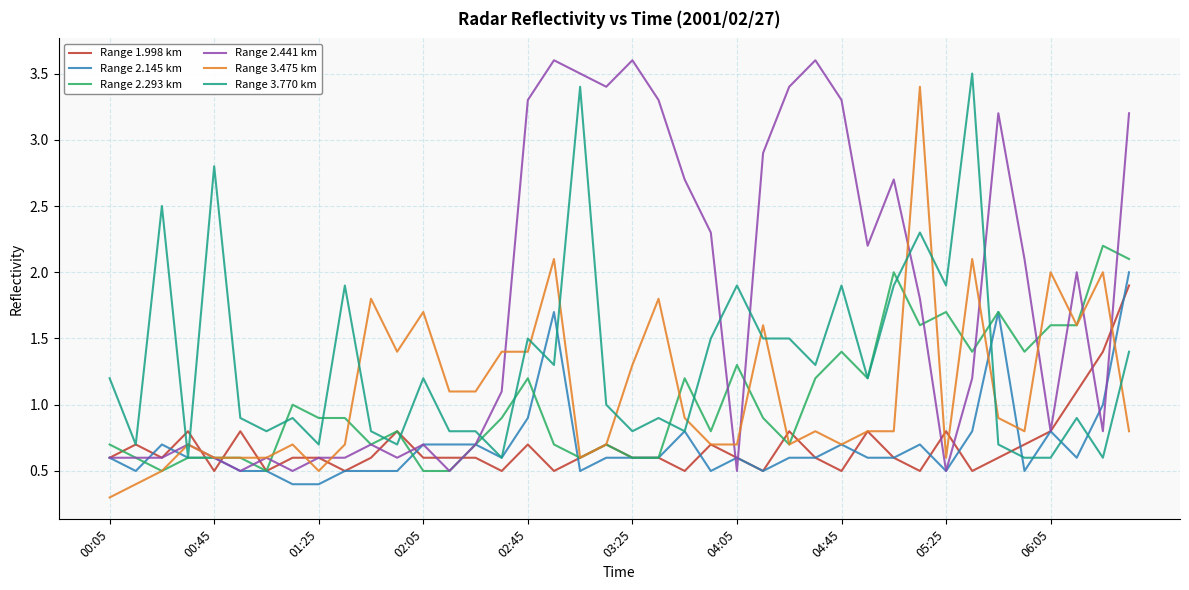

Which series has the largest total across all categories?

Range 2.441 km